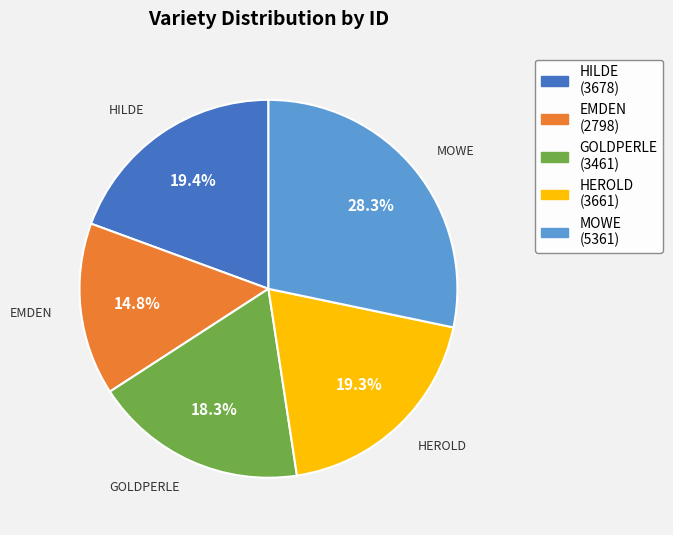

The GOLDPERLE slice represents 4% of the pie. True or false?

False